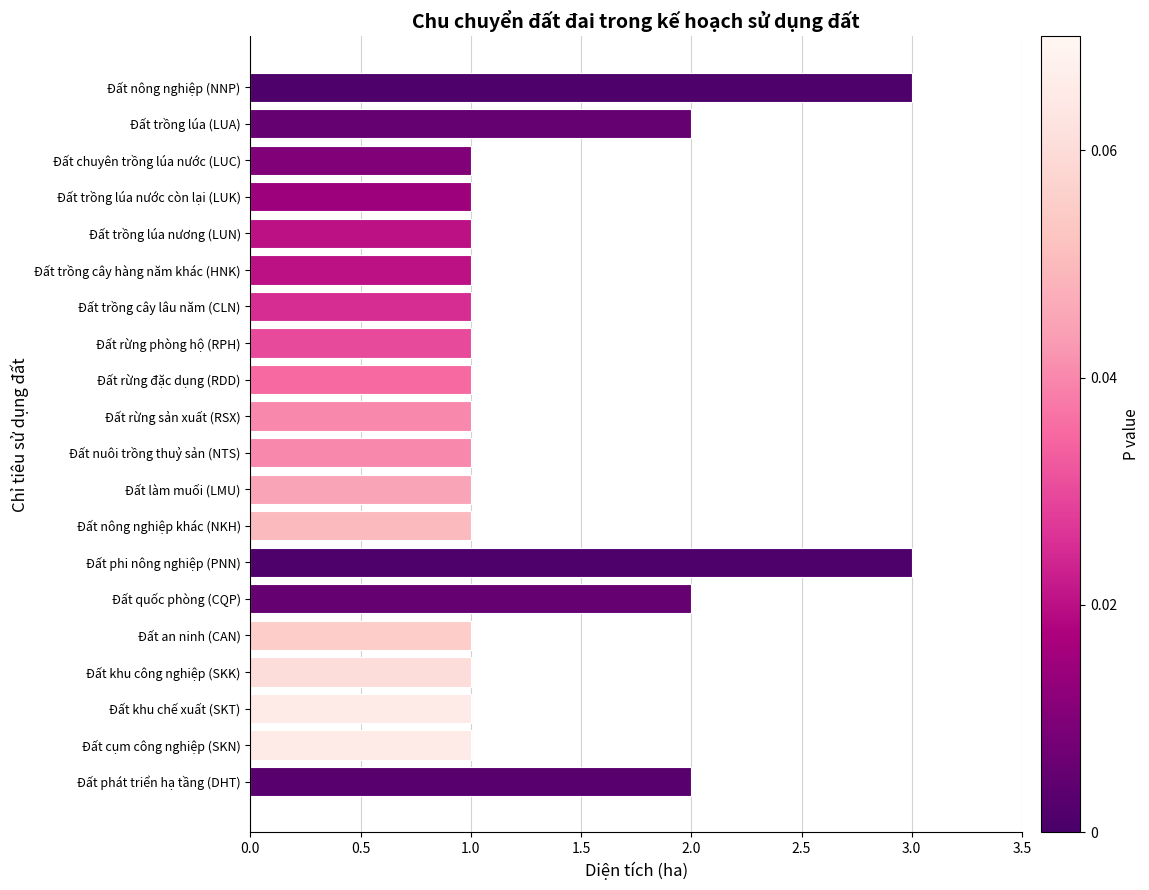

What is the sum of the values at Đất rừng sản xuất (RSX) and Đất trồng lúa (LUA)?

3